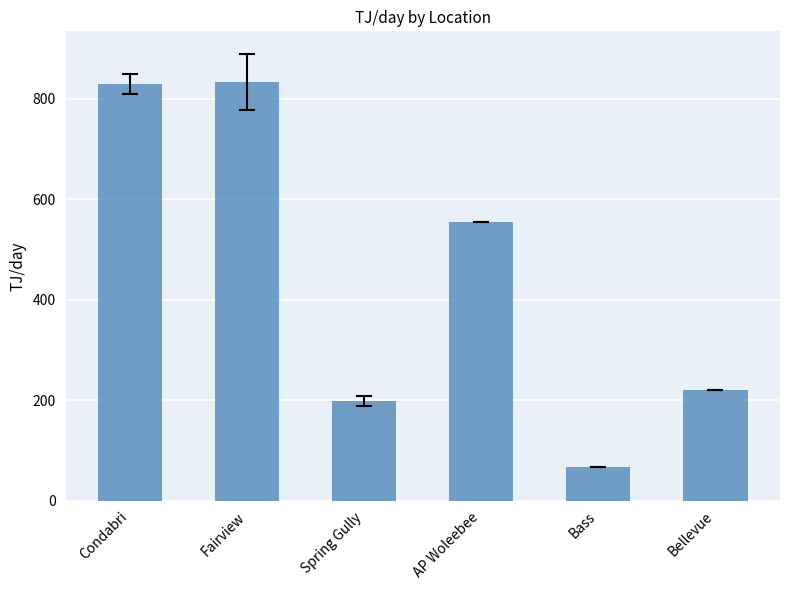

True or false: the data shows 568.3 at Fairview.

False